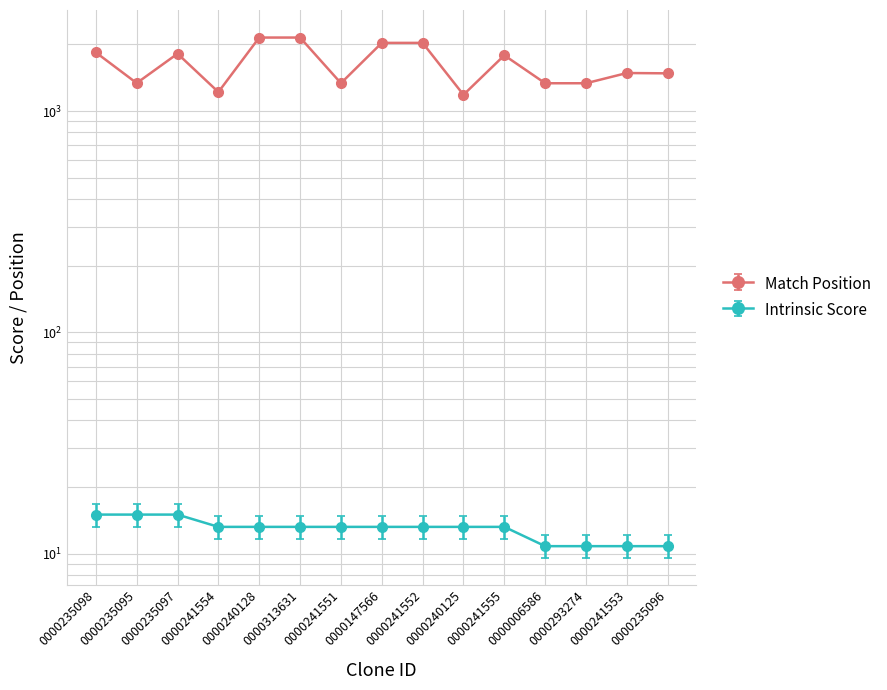

What is the label of the 11th point from the left?

0000241555